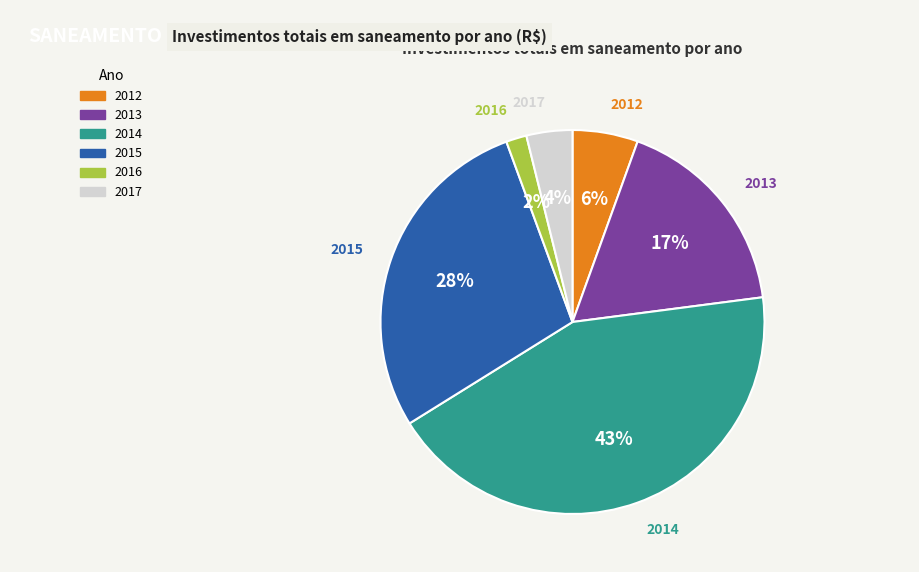

Is 2017 the majority of the pie?

No